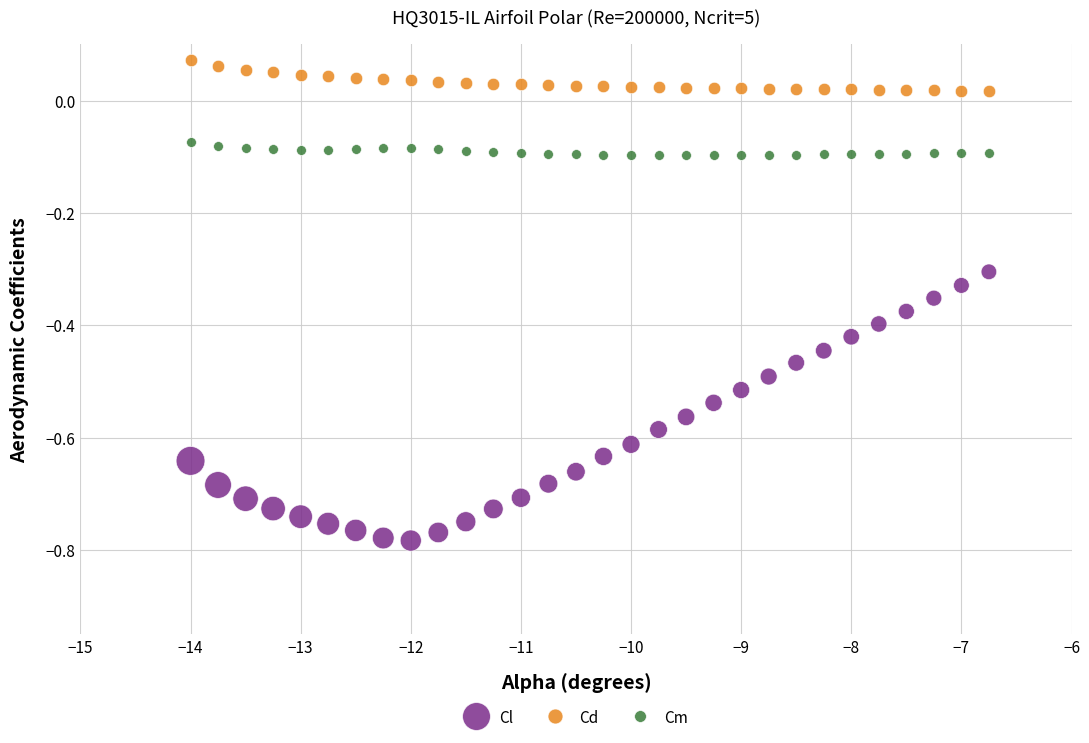

Across all data points, what is the range of X values (max minus min)?

7.2